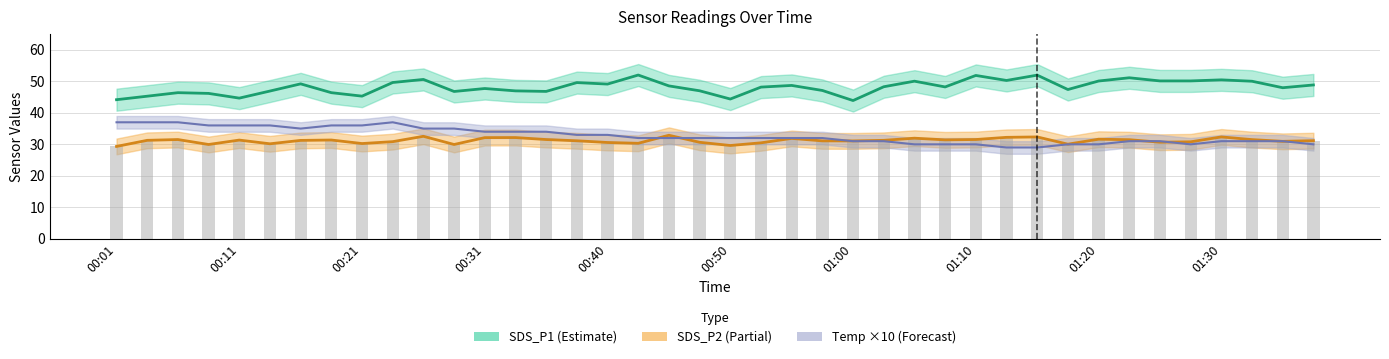

How many groups of bars are there?

40